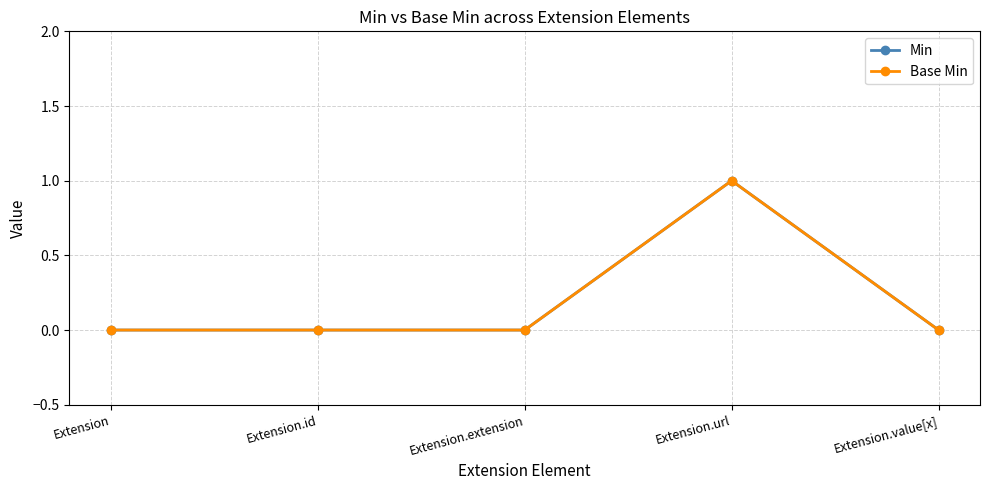

What is the label of the 5th point from the left?

Extension.value[x]